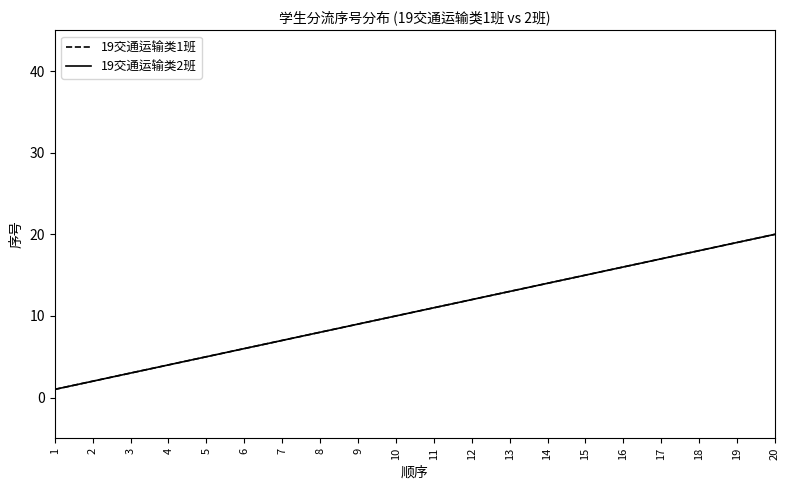

Does the chart display data point markers on the line(s)?

No